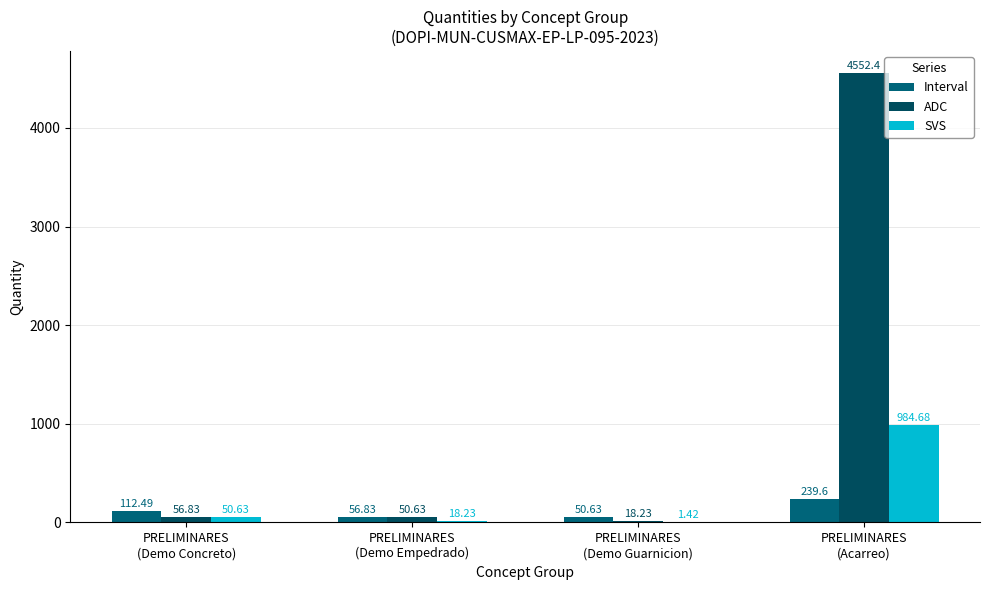

How many groups of bars are there?

4